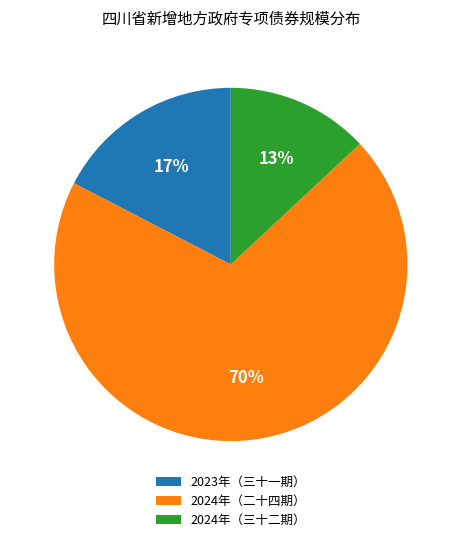

Count the number of slices in the pie.

3